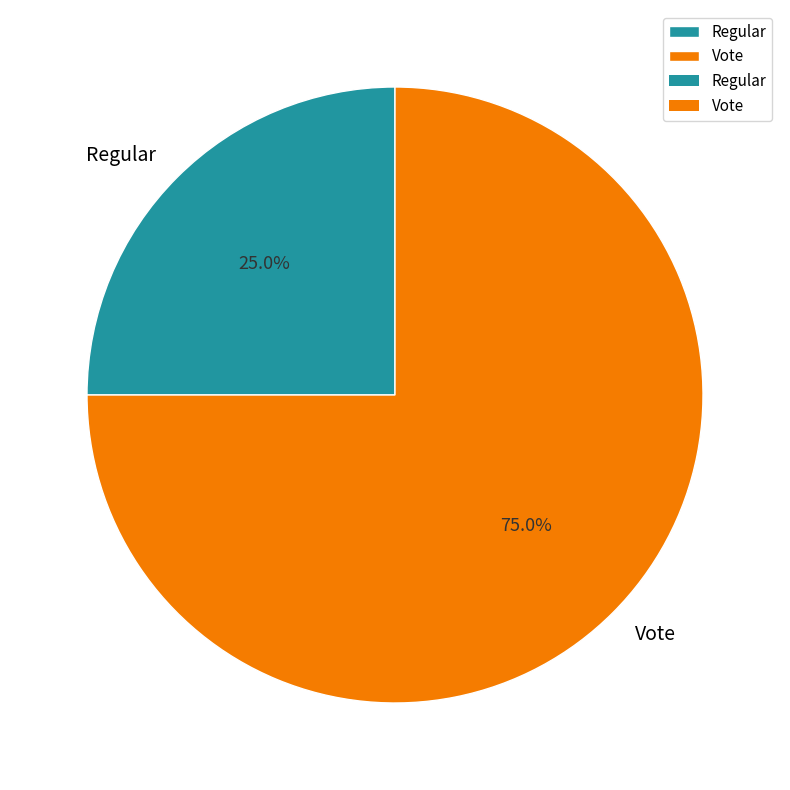

Count the number of slices in the pie.

2